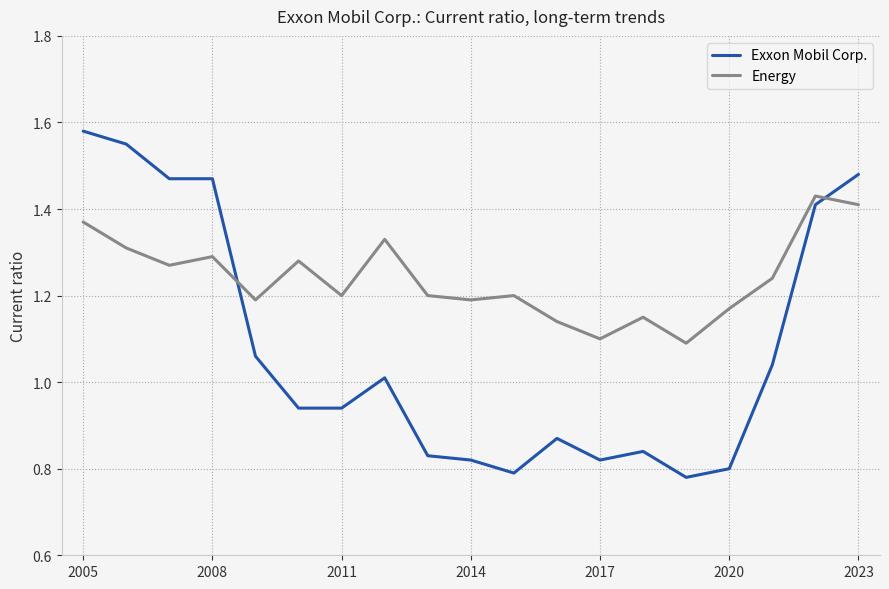

Which series has the largest range (max minus min)?

Exxon Mobil Corp.